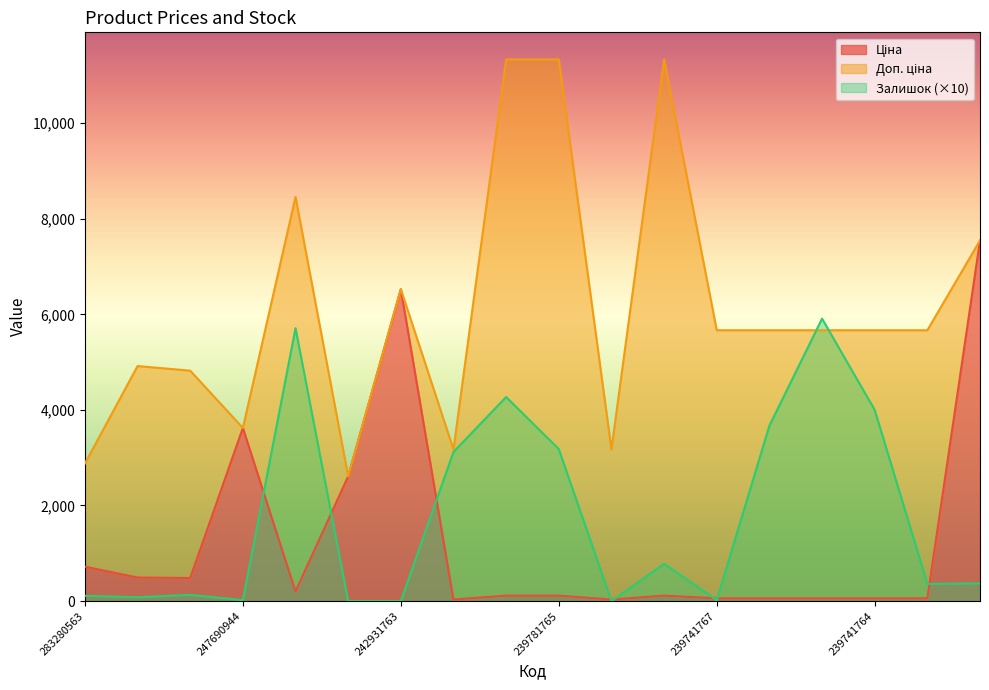

Where does the Залишок series first go above 370?

8440563